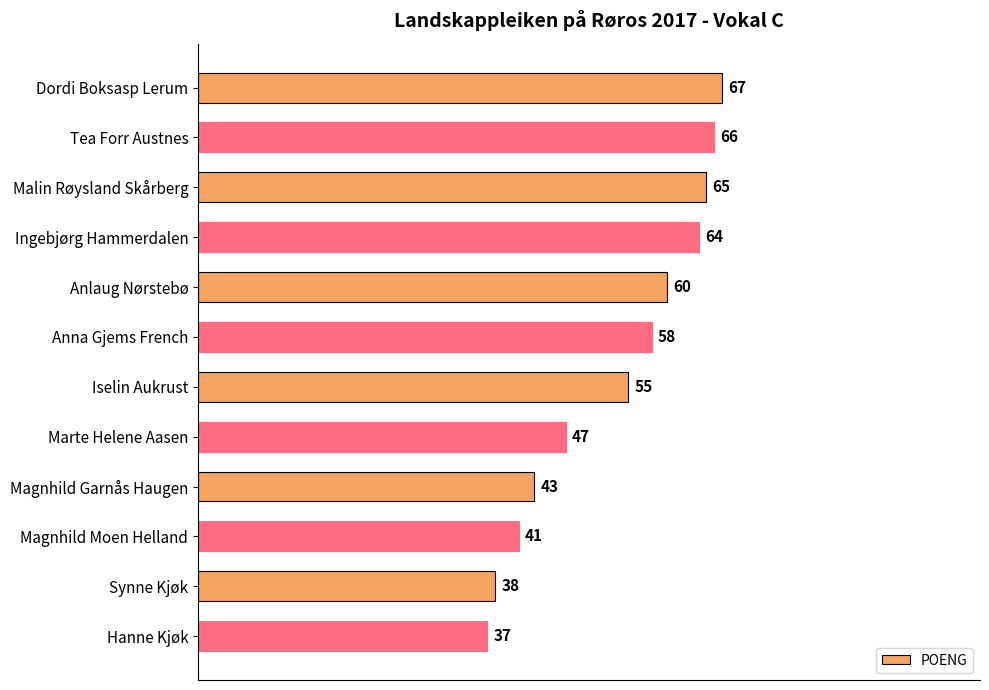

How many values are below 58?

6